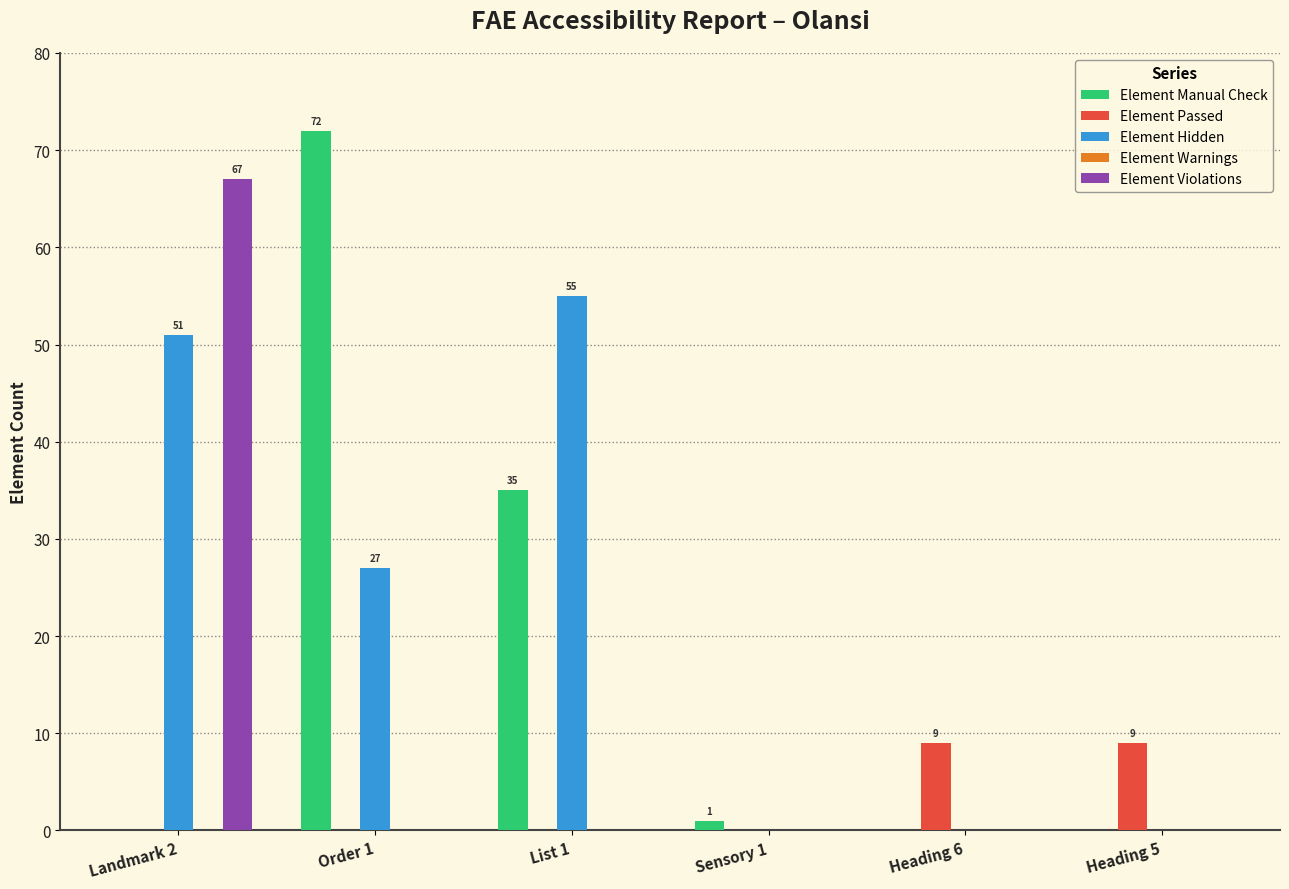

Are the bars horizontal?

No